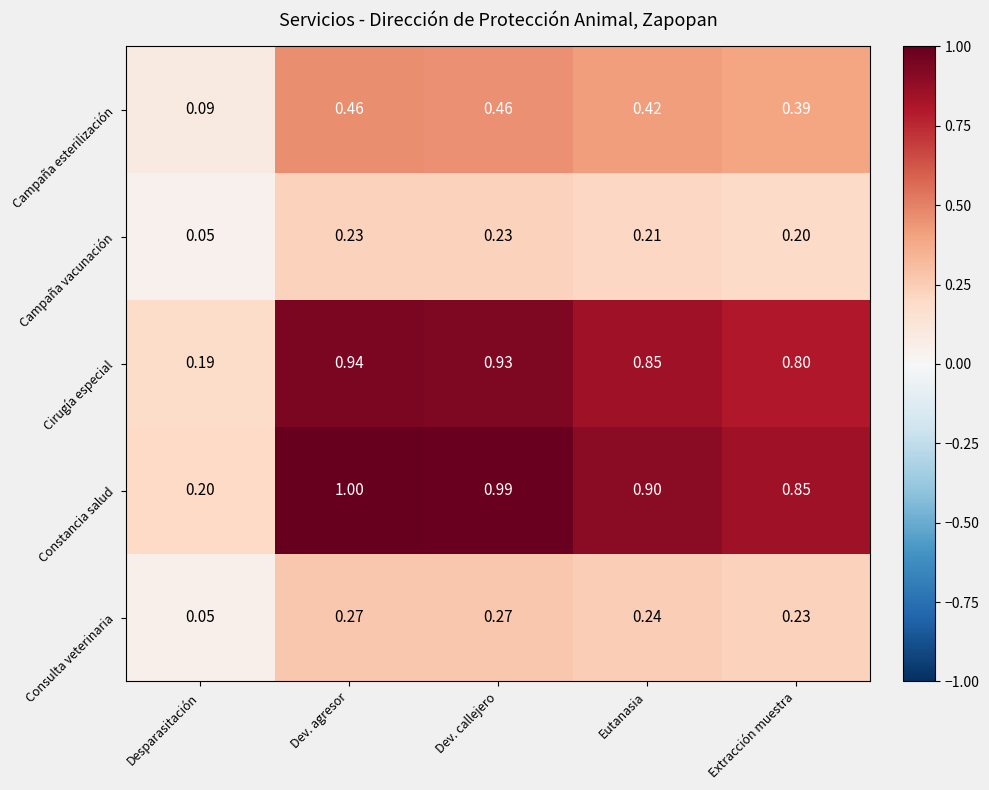

Rank the series by their maximum value, from highest to lowest.

Constancia salud, Cirugía especial, Campaña esterilización, Consulta veterinaria, Campaña vacunación